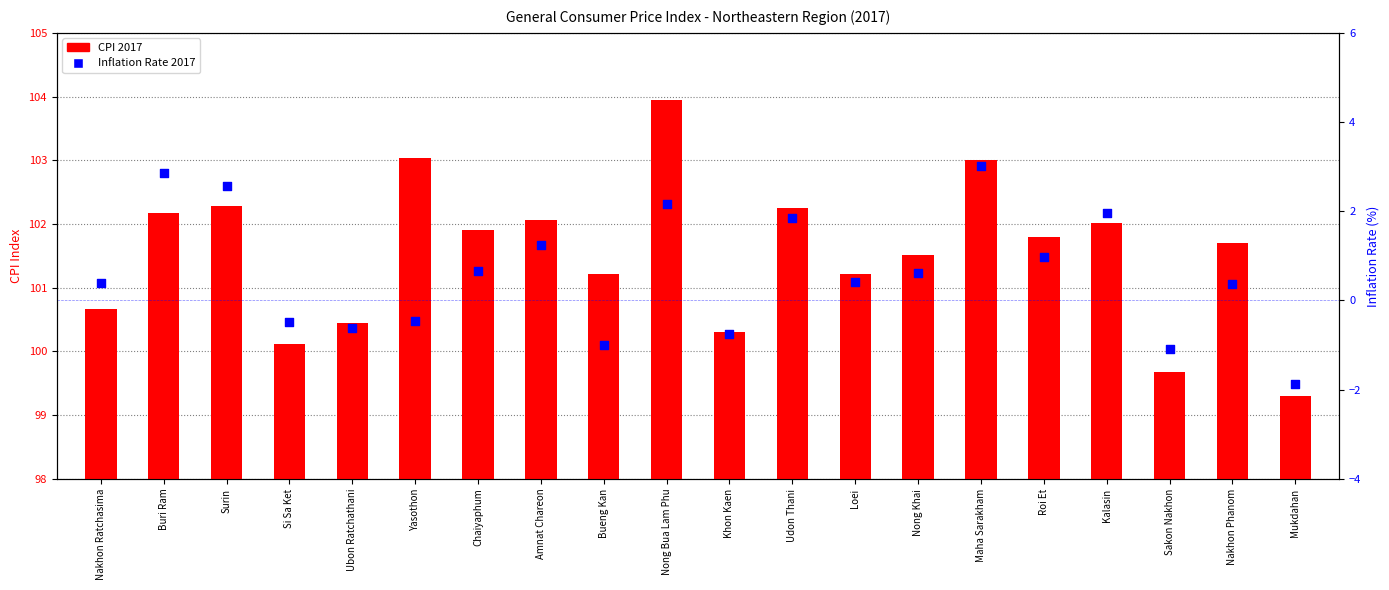

What are all the series names shown in the legend?

CPI 2017, Inflation Rate 2017